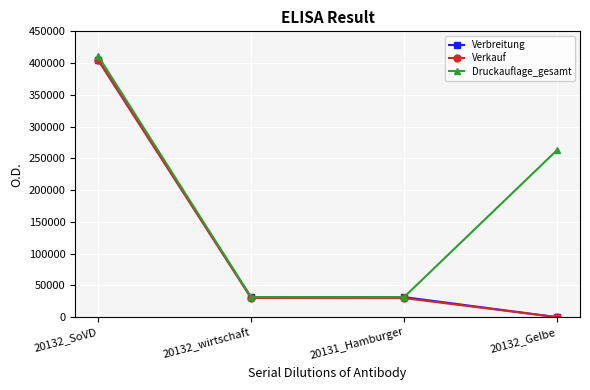

How many distinct data groups are displayed?

3